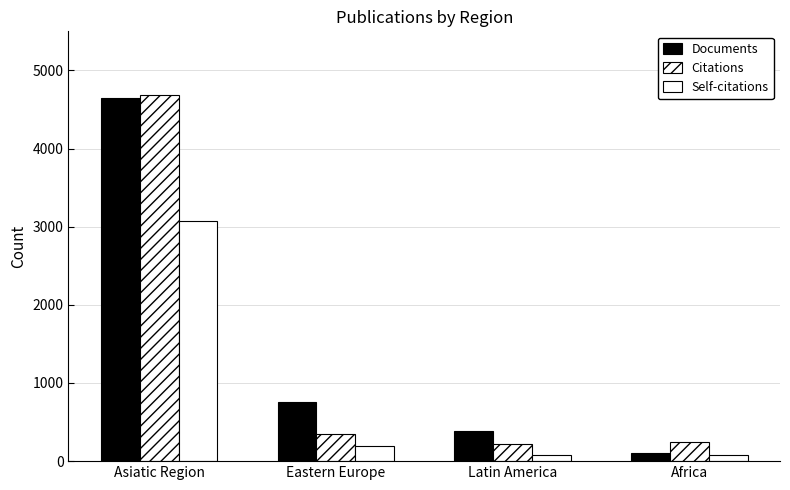

How many groups of bars are there?

4